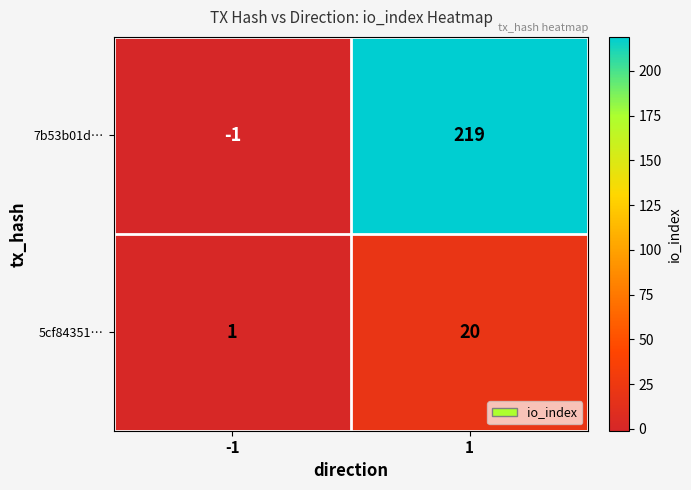

What is the difference between the maximum and minimum values in the 7b53b01d… series?

220